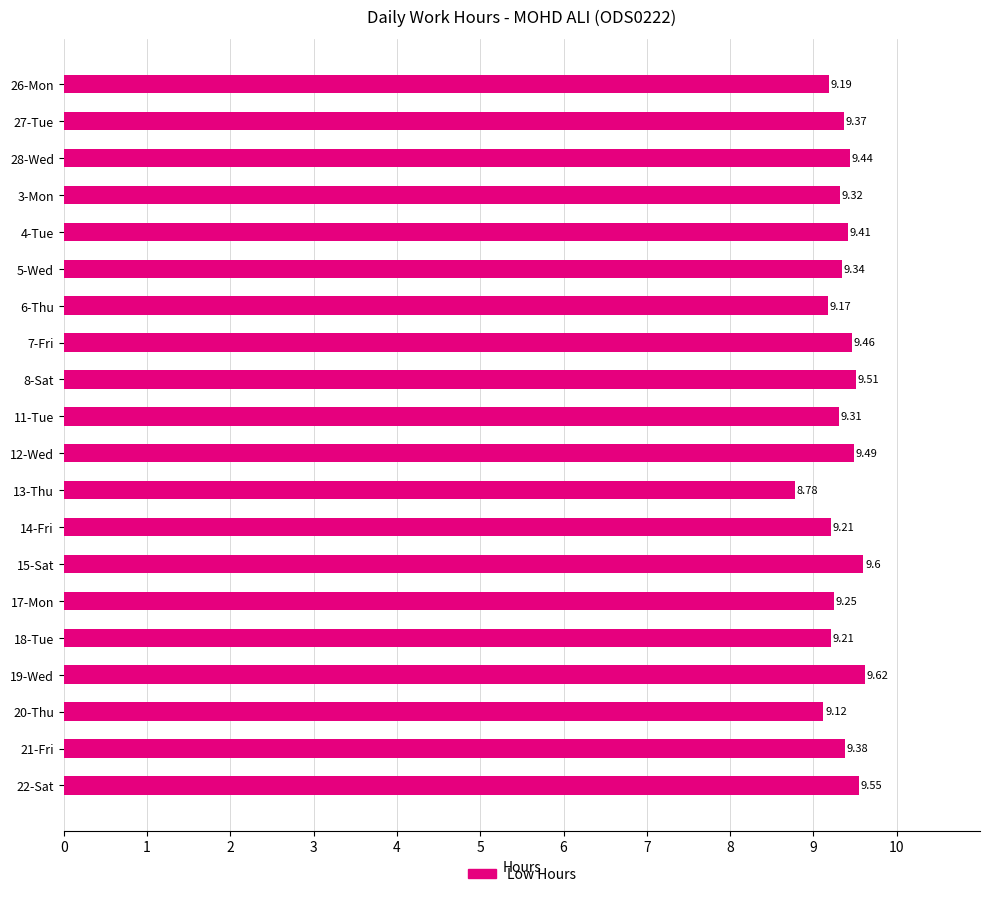

Which category has the lowest value across all series?

13-Thu